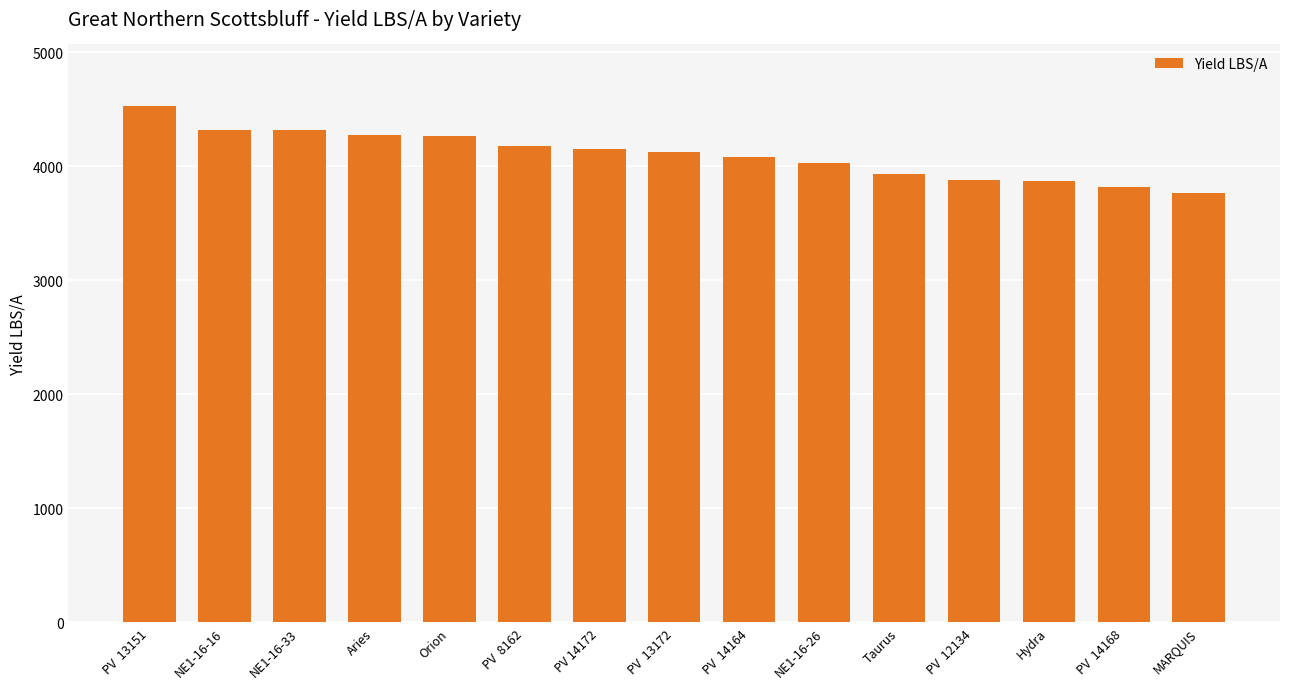

What is the label of the 7th bar from the left?

PV 14172